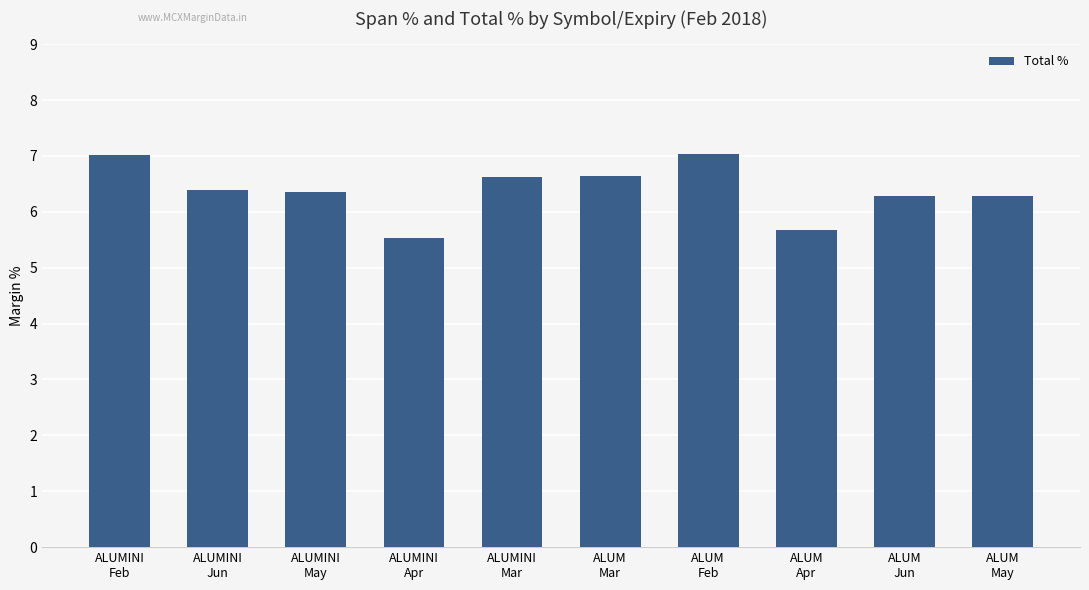

What is the average value?

6.4